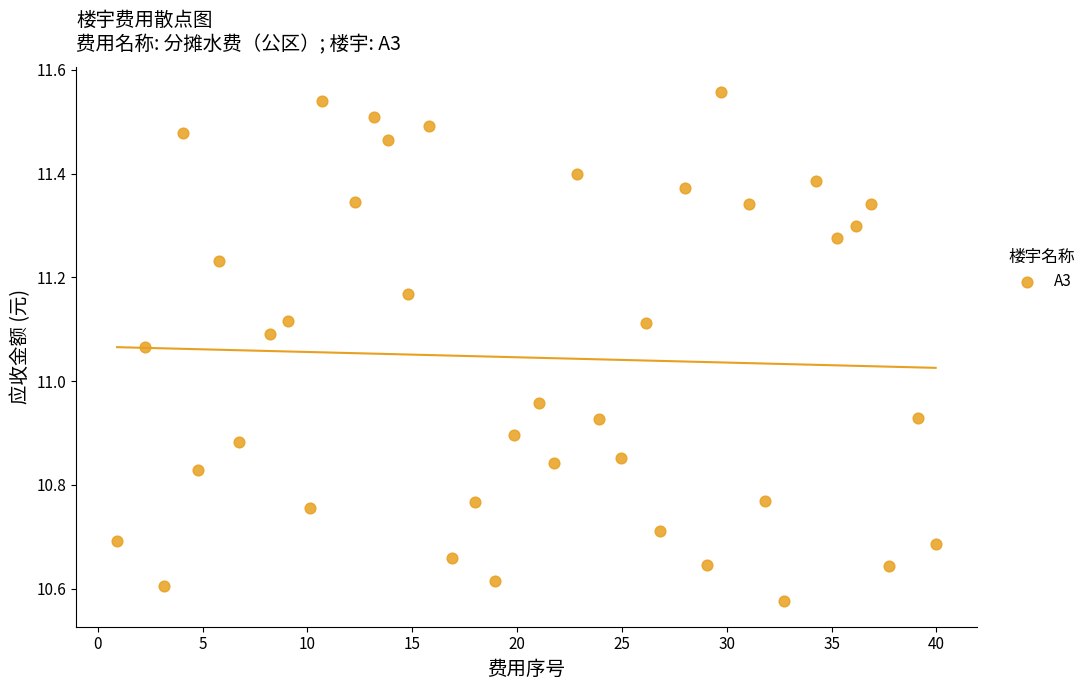

What is the range of X values (max minus min)?

39.0